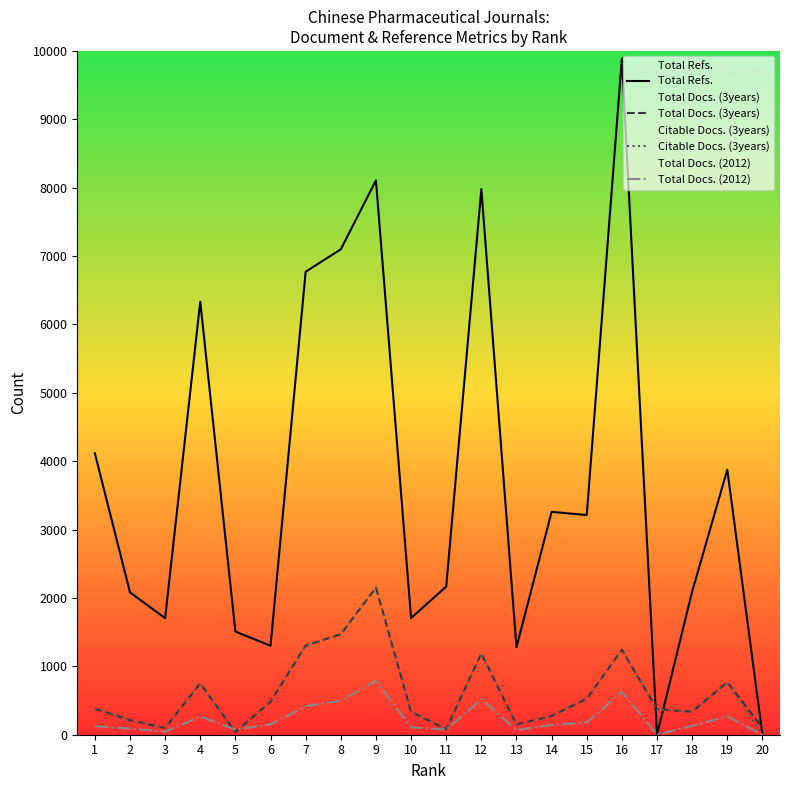

What is the average value of the Total Docs. (3years) series?

613